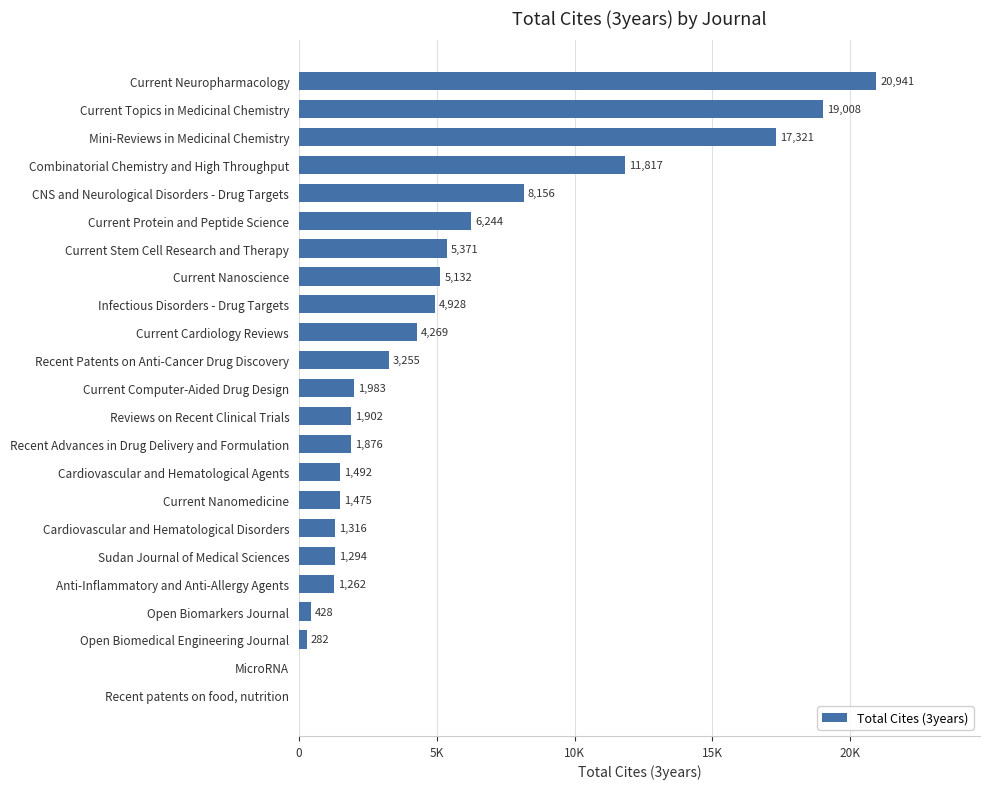

Are the bars horizontal?

Yes